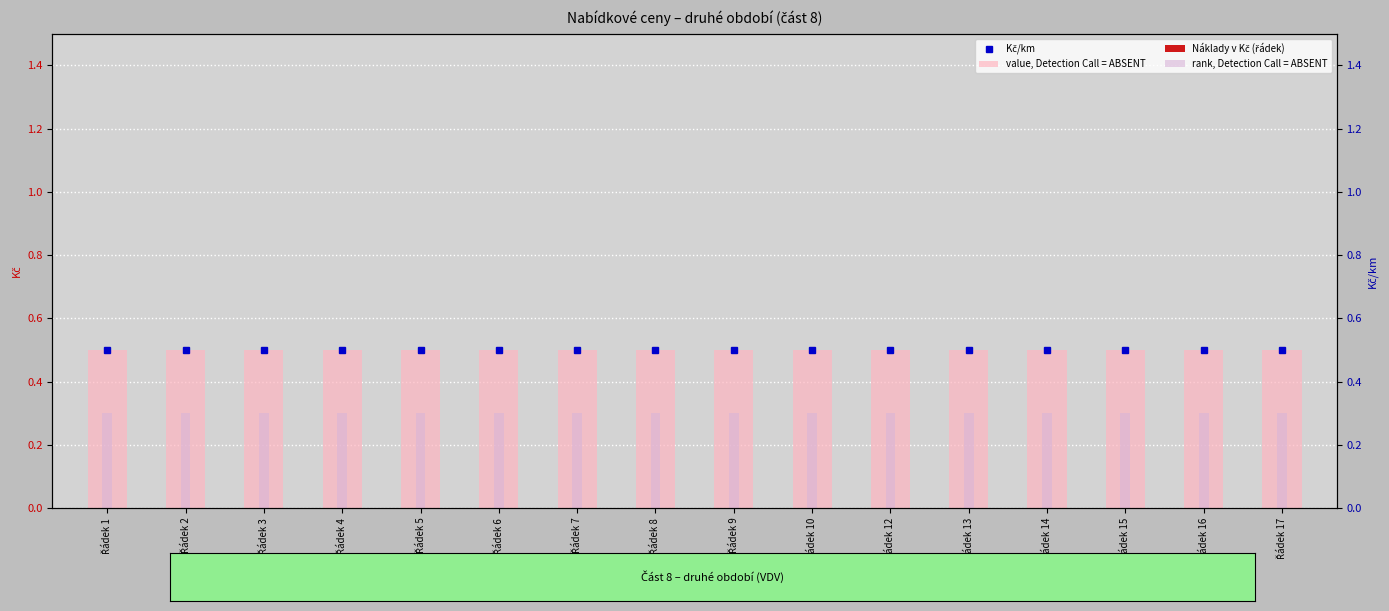

Which category has the lowest value in the Náklady v Kč (řádek) series?

Řádek 1